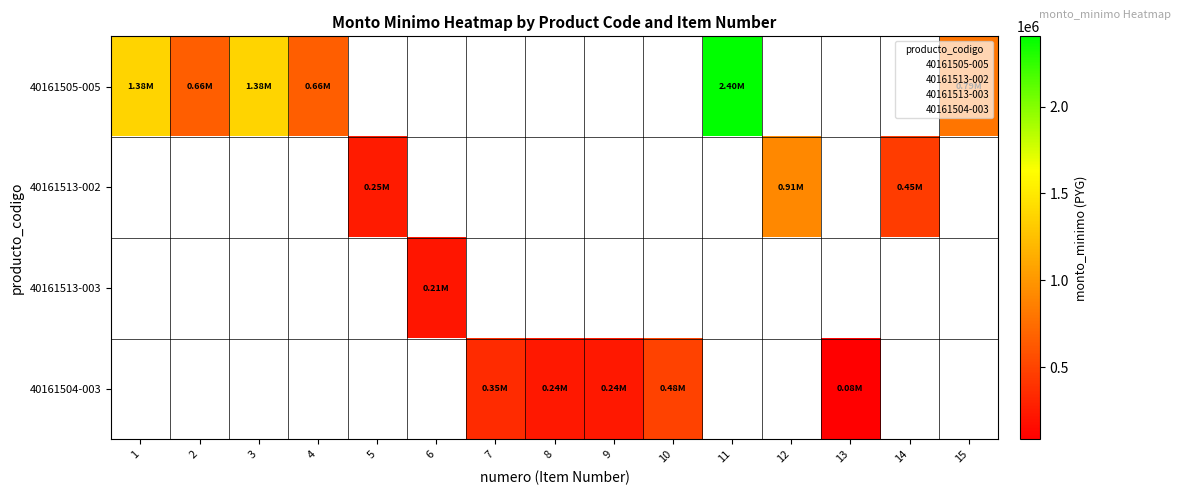

Is the value of row_2 at 11 greater than the value of row_3 at 9?

No